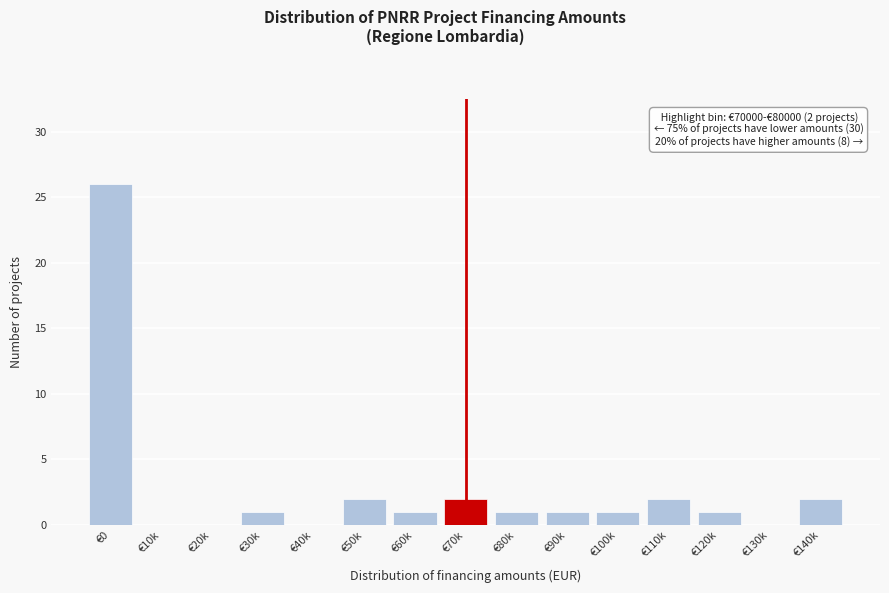

Reading left to right, transcribe all the data shown in this chart.

€0=26	€10k=0	€20k=0	€30k=1	€40k=0	€50k=2	€60k=1	€70k=2	€80k=1	€90k=1	€100k=1	€110k=2	€120k=1	€130k=0	€140k=2